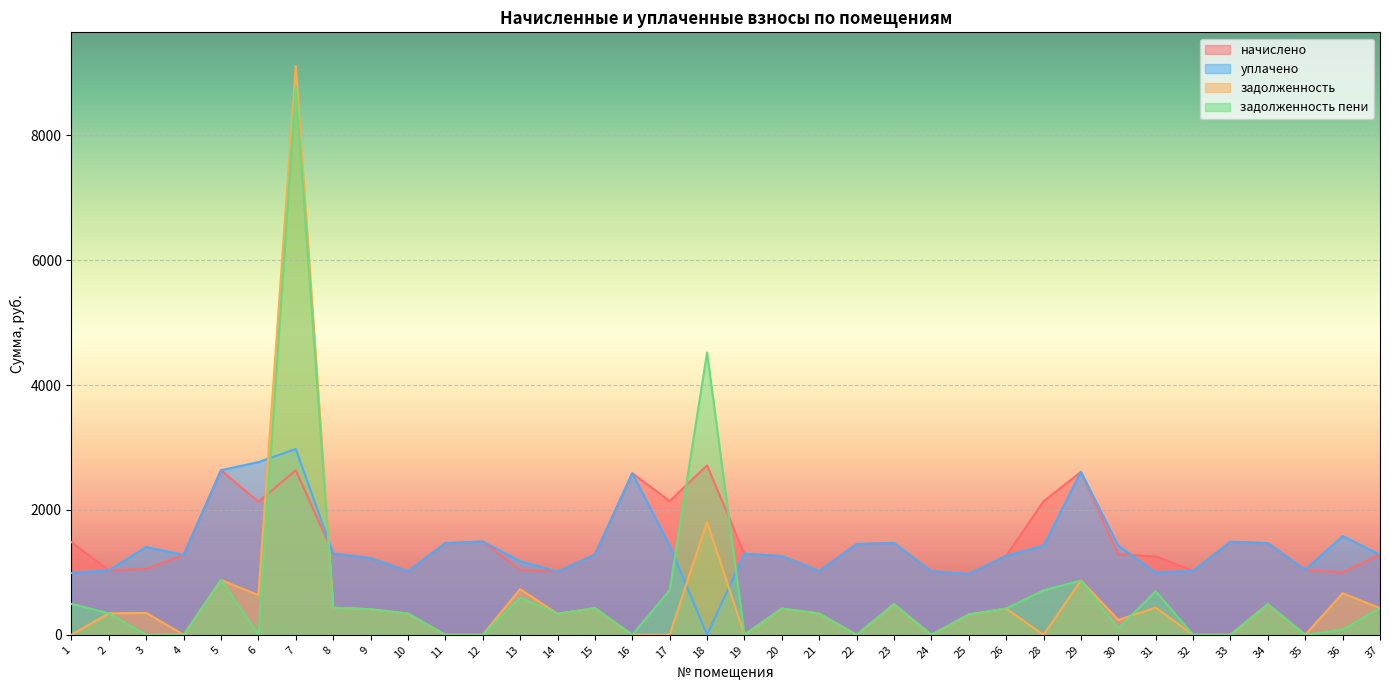

At which category does the chart reach its minimum across all series?

1